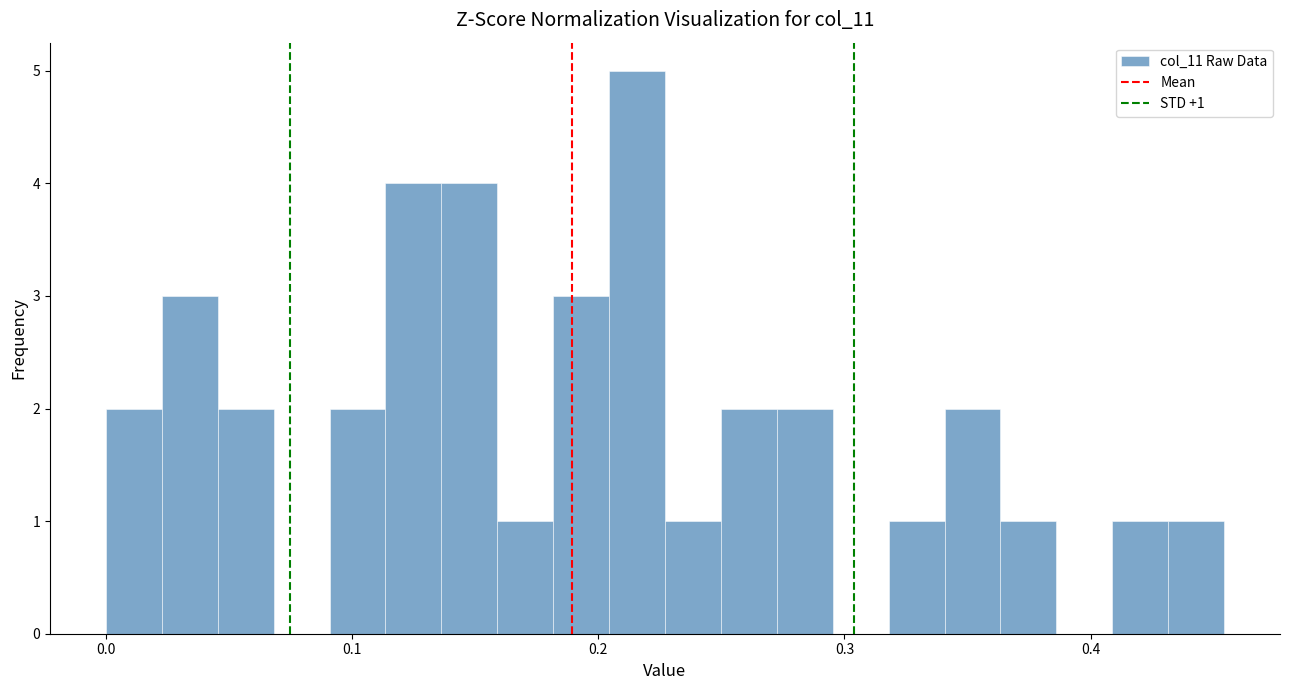

Read against the x-axis, roughly where is the centre of the tallest bar?

0.22